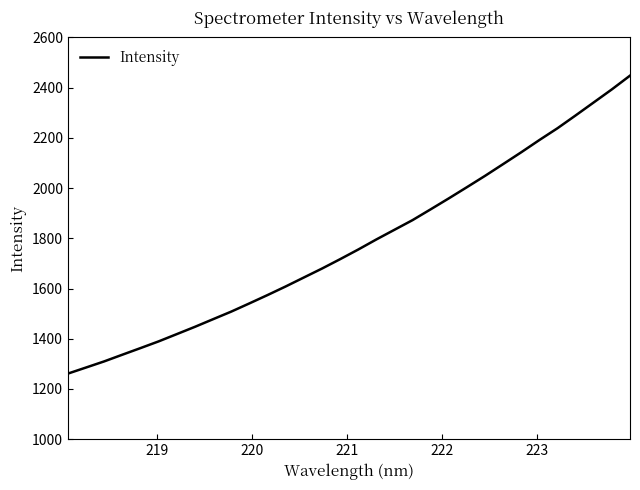

What is the smallest value displayed?

1261.1